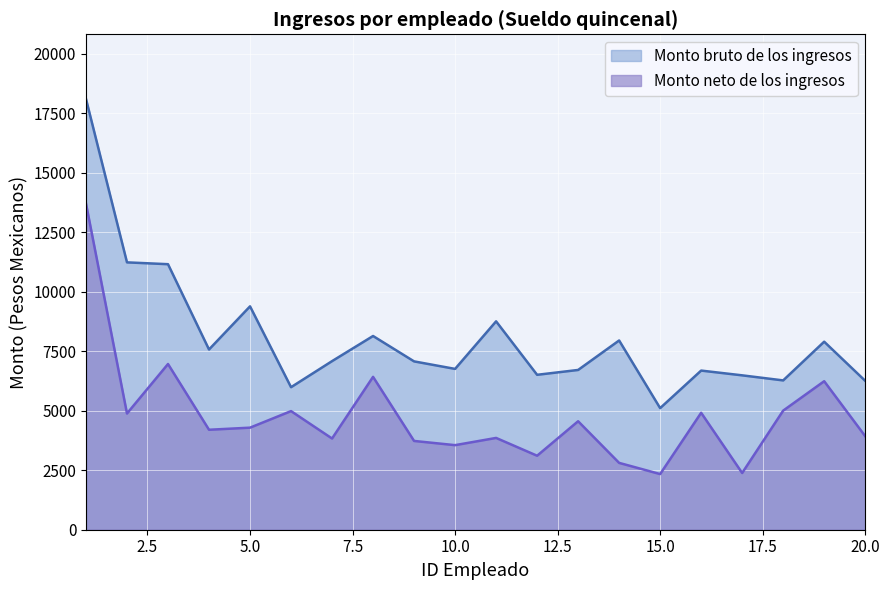

The Monto bruto de los ingresos series shows 8754.6 at 11. True or false?

True